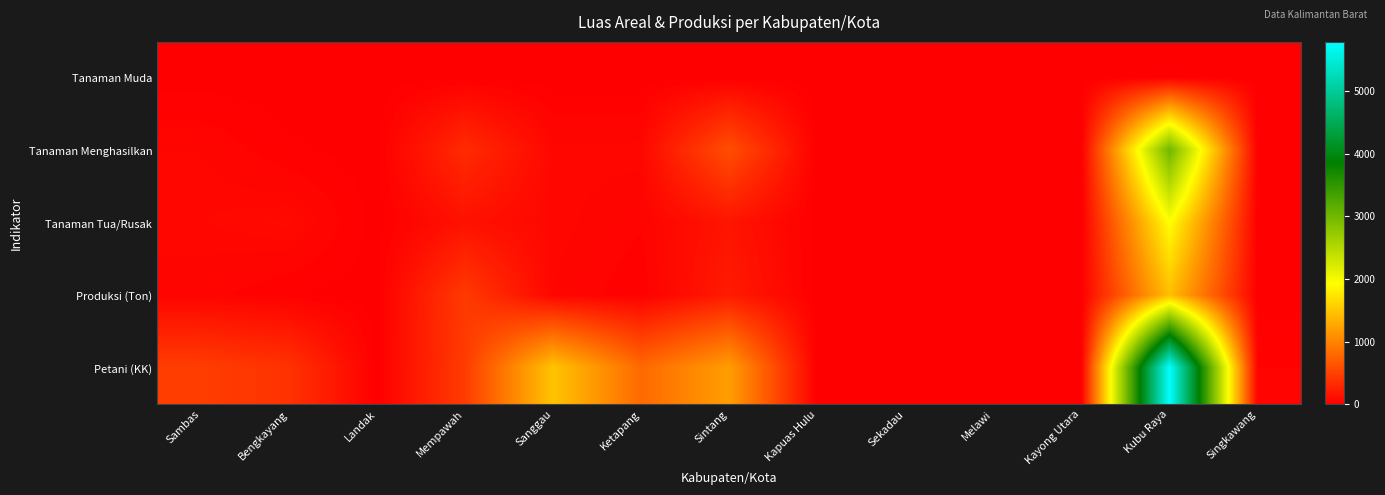

Which series has the largest total across all categories?

Petani (KK)